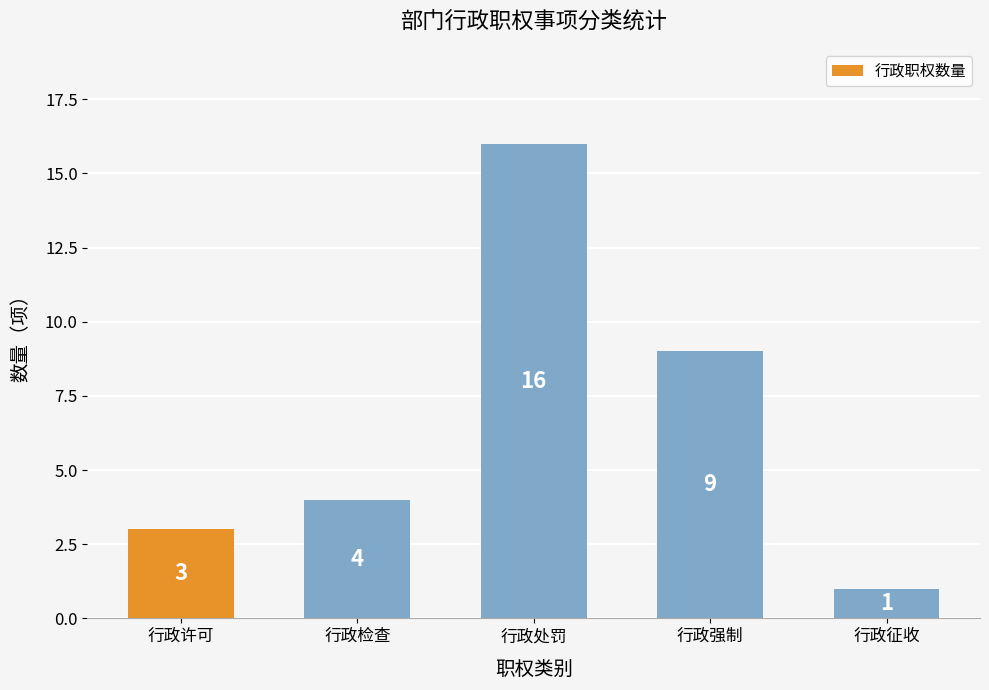

Is it true that the value at 行政许可 is 1?

False